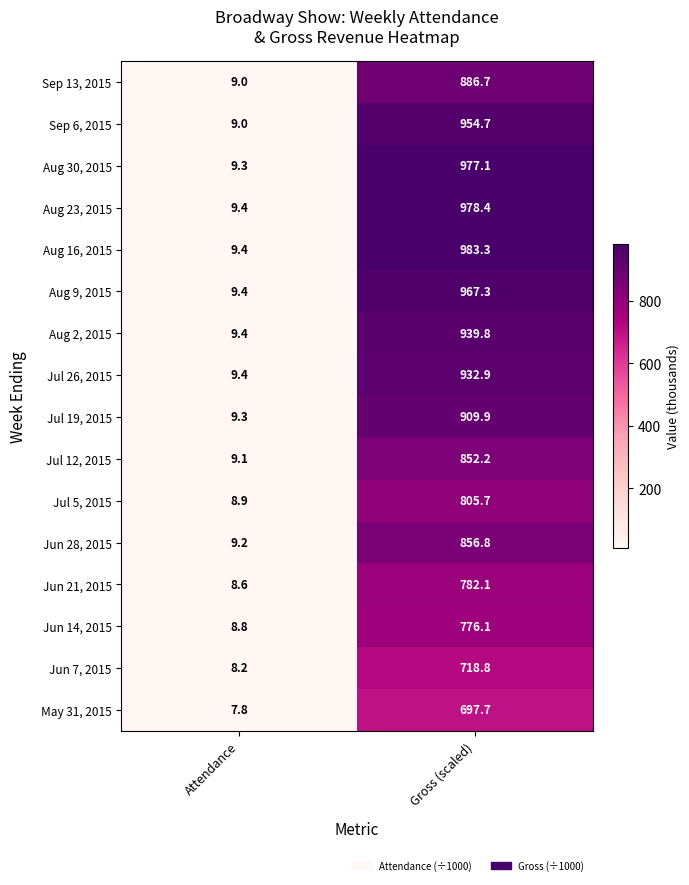

What is the sum of the Aug 30, 2015 values at Gross (scaled) and Attendance?

986.4